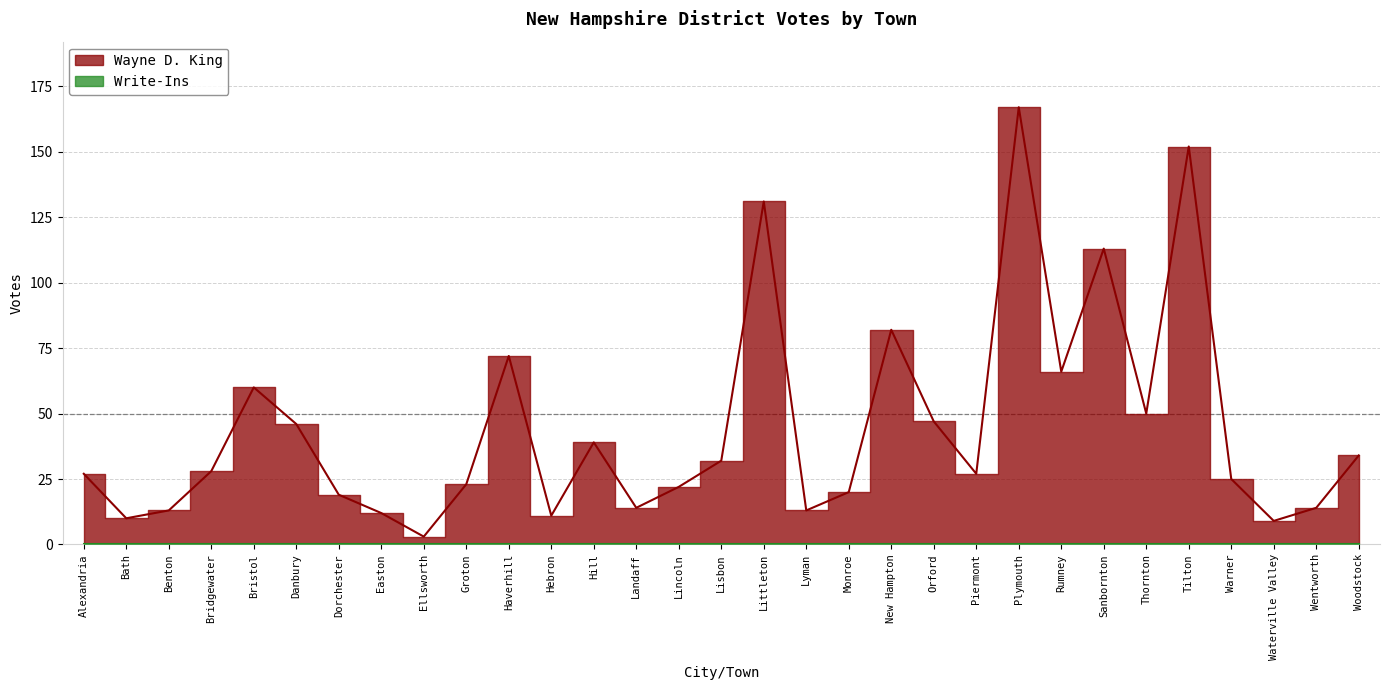

Rank the categories by value from lowest to highest.

Ellsworth, Waterville Valley, Bath, Hebron, Easton, Benton, Lyman, Landaff, Wentworth, Dorchester, Monroe, Lincoln, Groton, Warner, Alexandria, Piermont, Bridgewater, Lisbon, Woodstock, Hill, Danbury, Orford, Thornton, Bristol, Rumney, Haverhill, New Hampton, Sanbornton, Littleton, Tilton, Plymouth